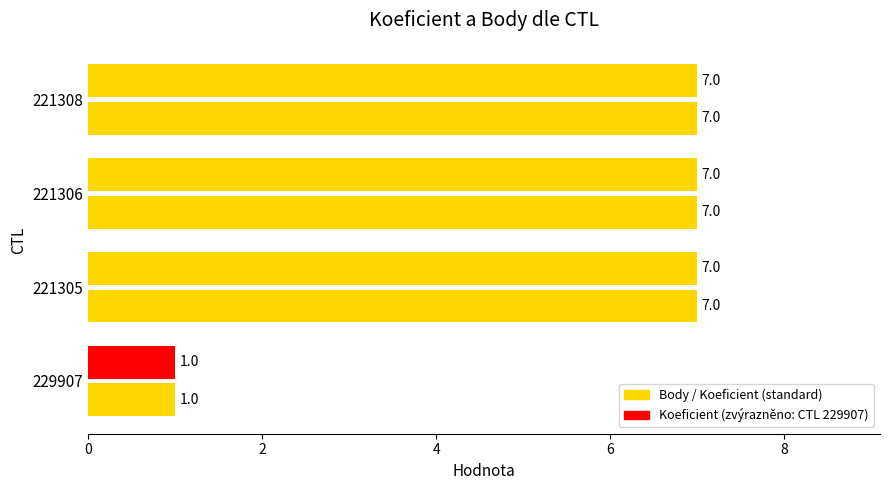

What is the greatest value displayed?

7